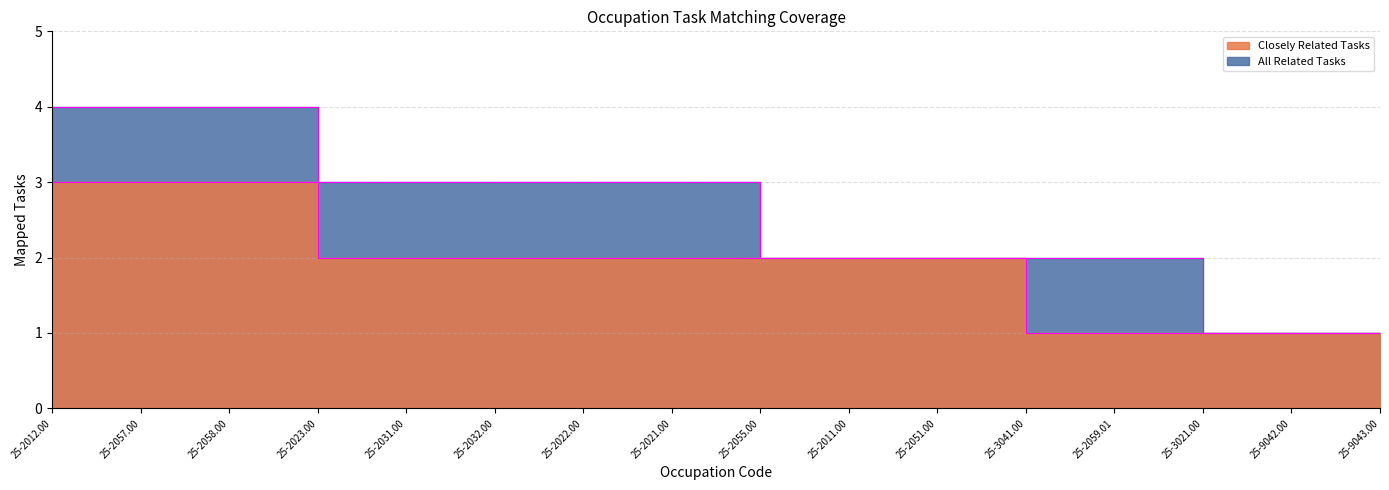

True or false: All Tasks Edge and Closely Edge cross at least once.

False